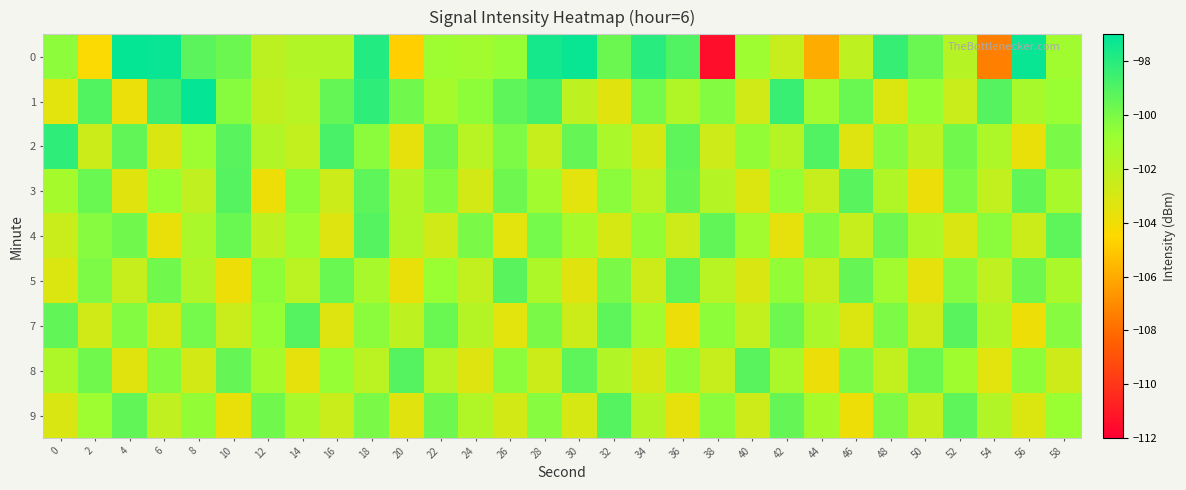

Count the number of data series in this chart.

9